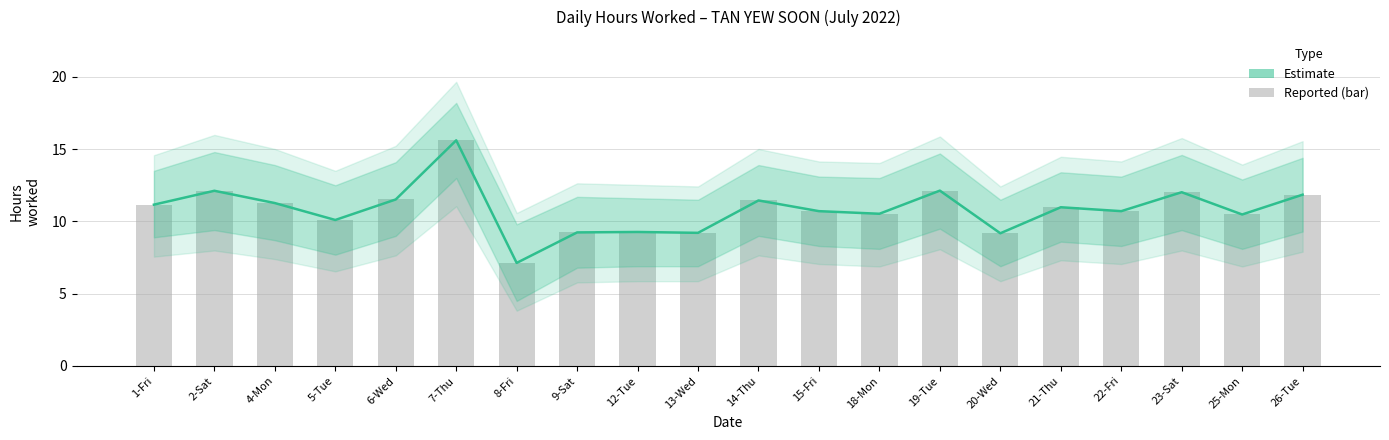

Where does the Raw hours (bar) series first go above 10?

1-Fri